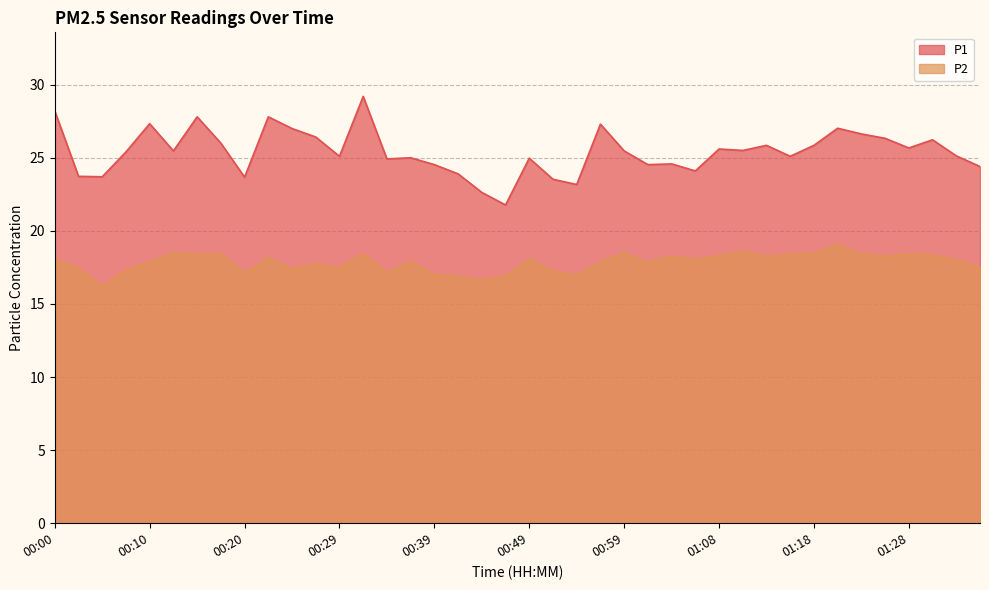

True or false: P1 and P2 cross at least once.

False